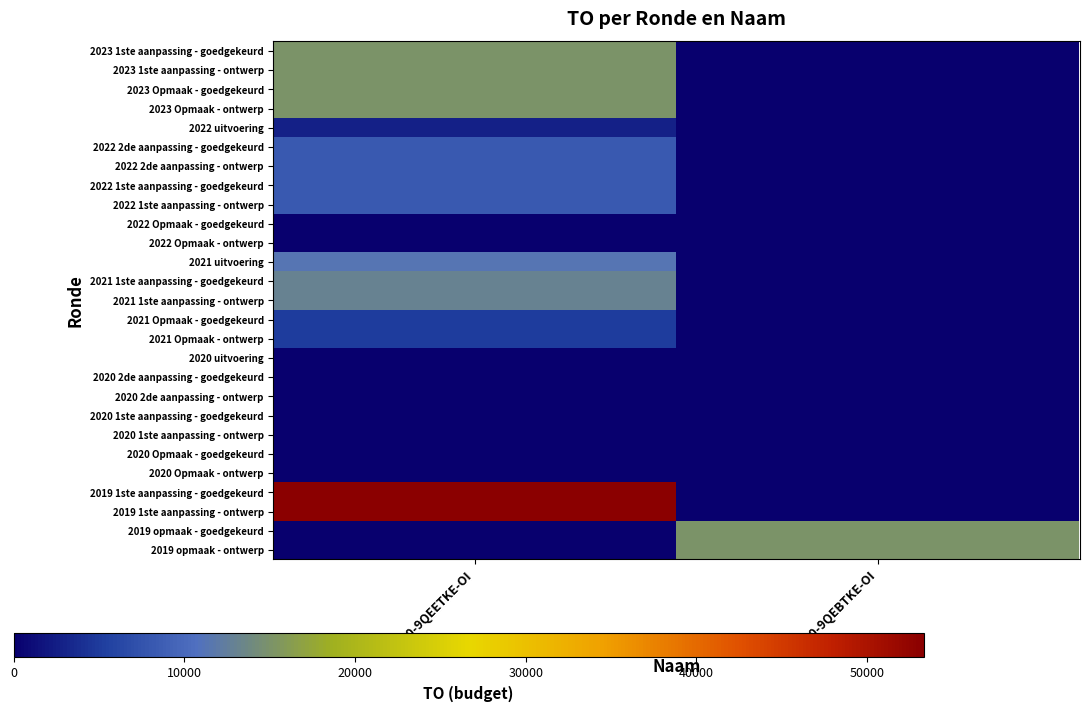

Count the number of categories in the chart.

2